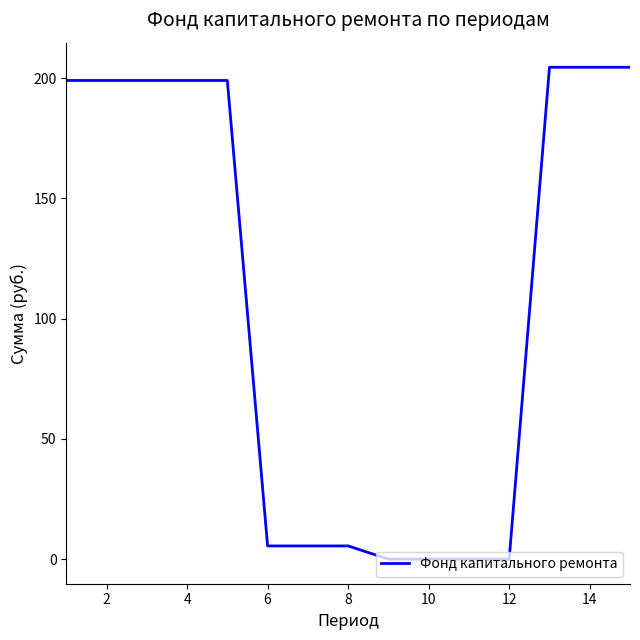

What is the greatest value displayed?

204.6